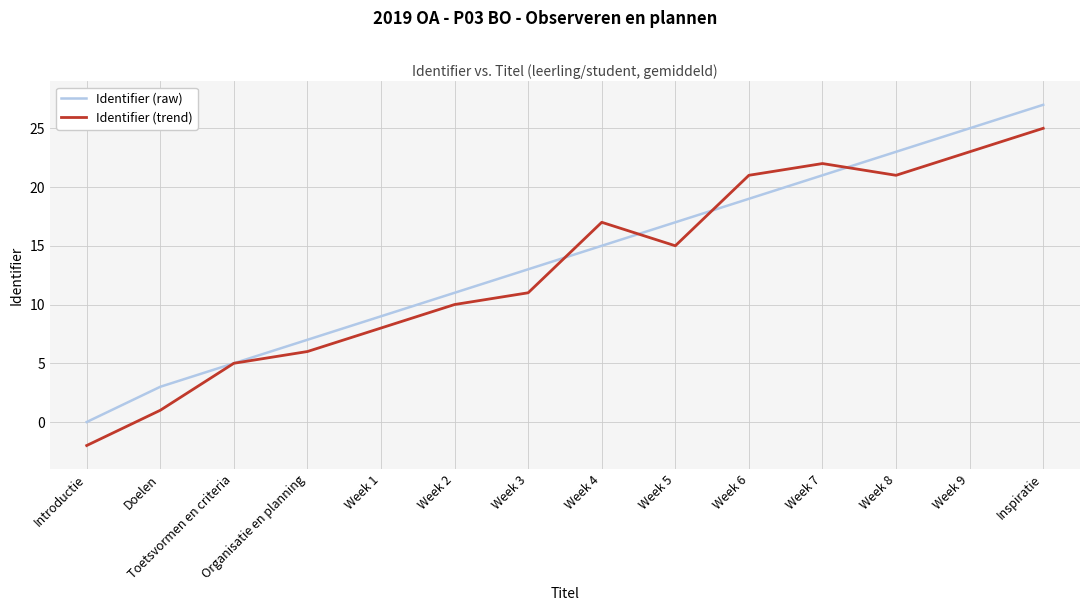

What is the minimum value shown in the chart?

-2